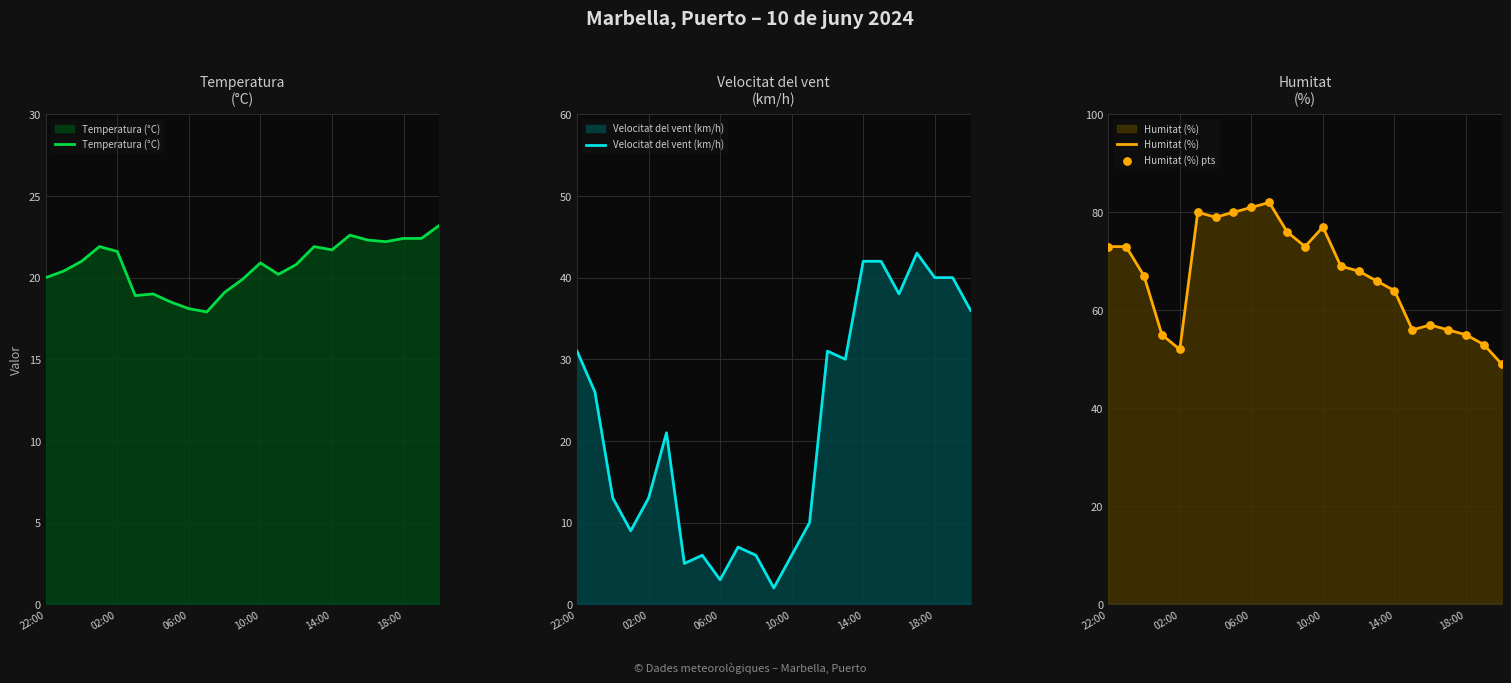

What is the total value across all series at 9?

188.9